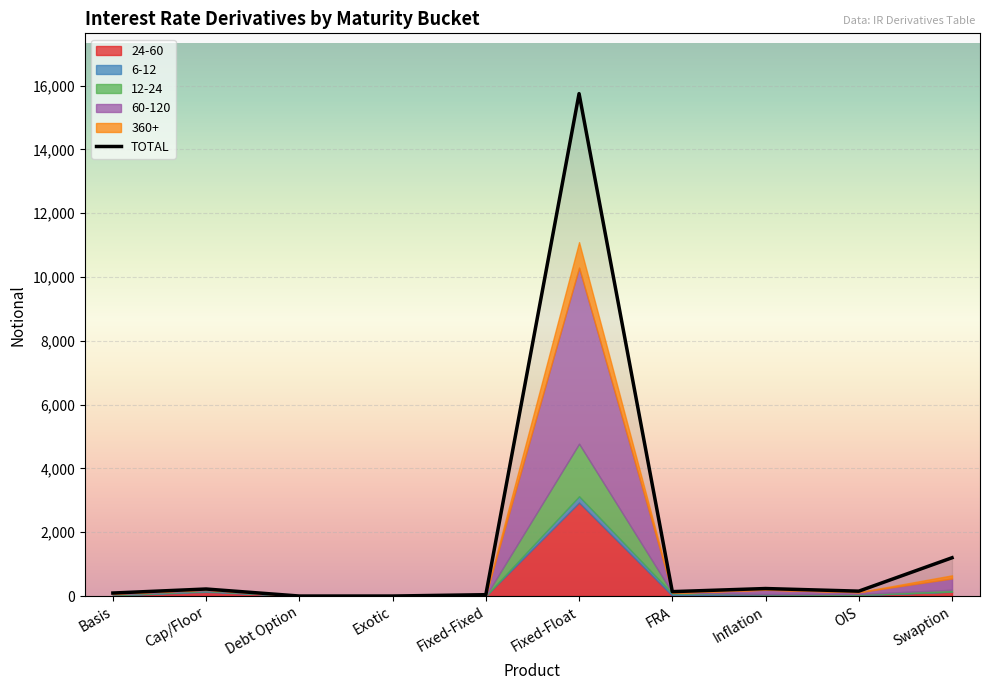

What position from the left is Cap/Floor?

2